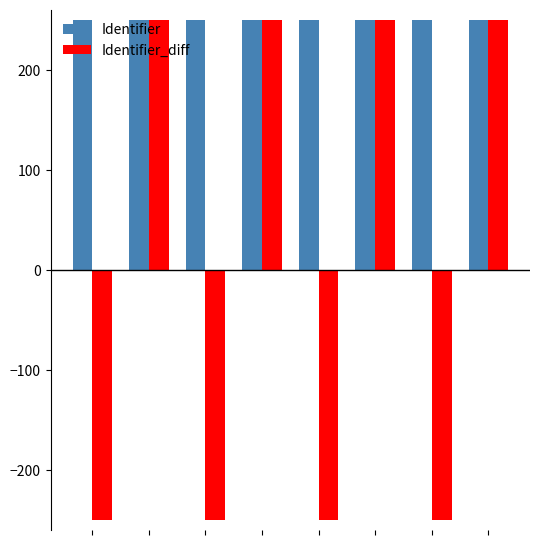

How many bars are there in each group?

2